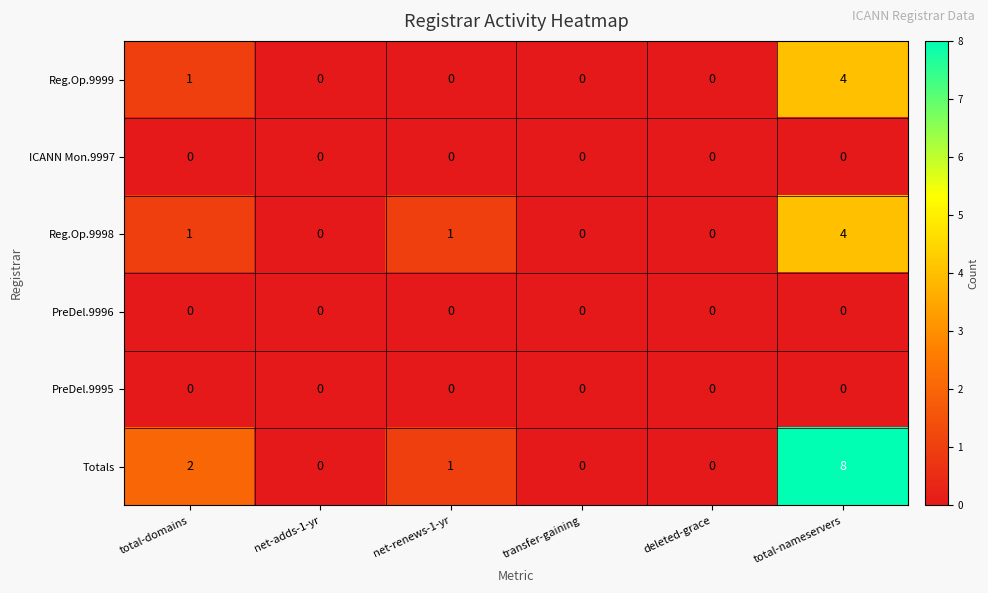

Is it true that ICANN Mon.9997 equals 0 at net-renews-1-yr?

True